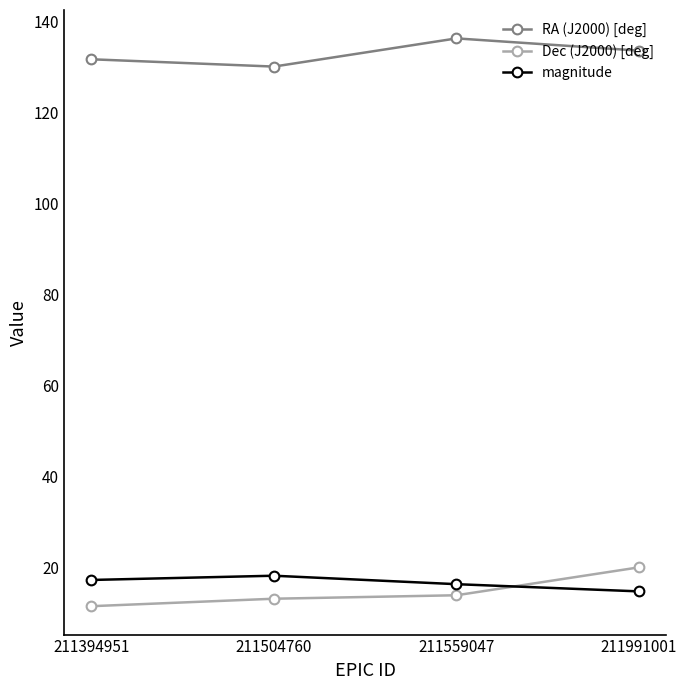

What is the difference between the maximum and minimum values in the magnitude series?

3.4